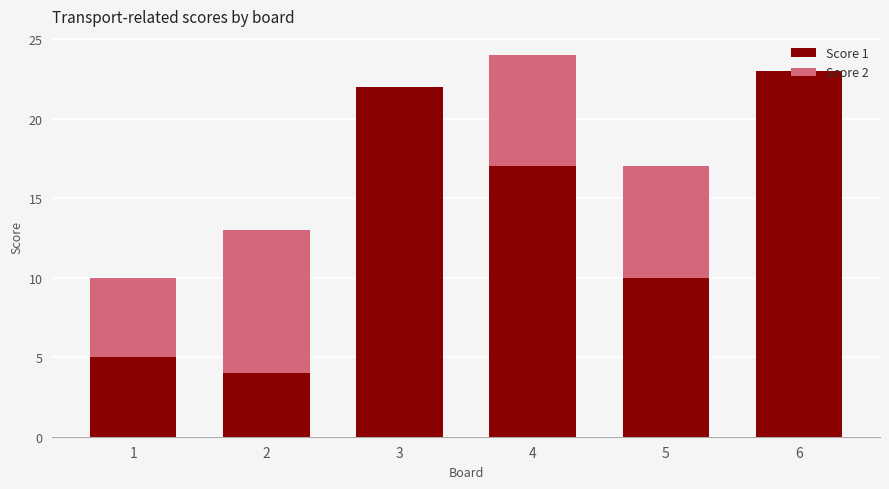

How many series are shown in this chart?

2